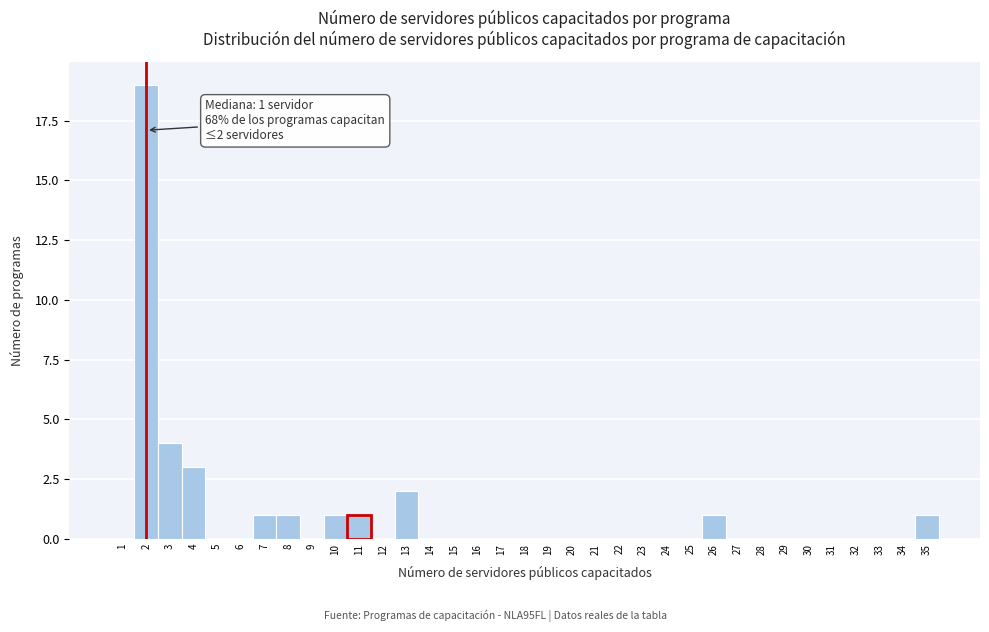

Is it true that the value at 21 is 11?

False